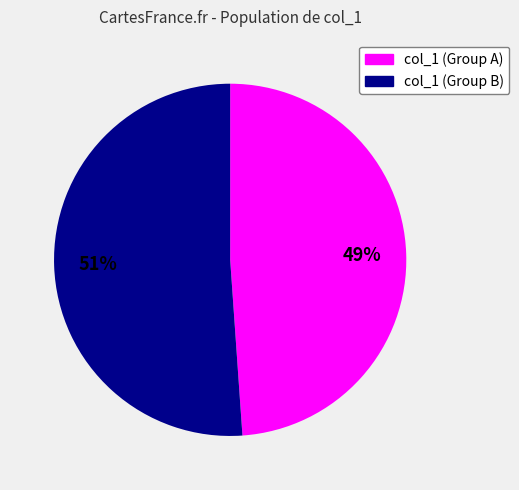

Does any single category account for the majority?

Yes